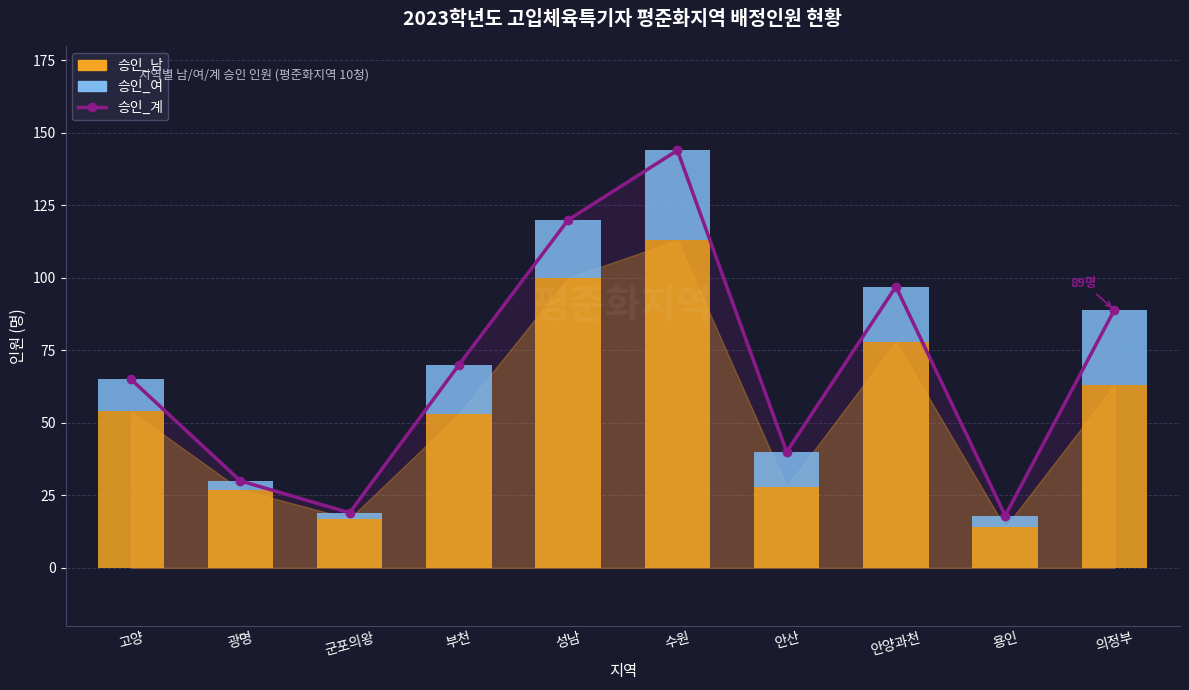

Which series has the largest range (max minus min)?

승인_계